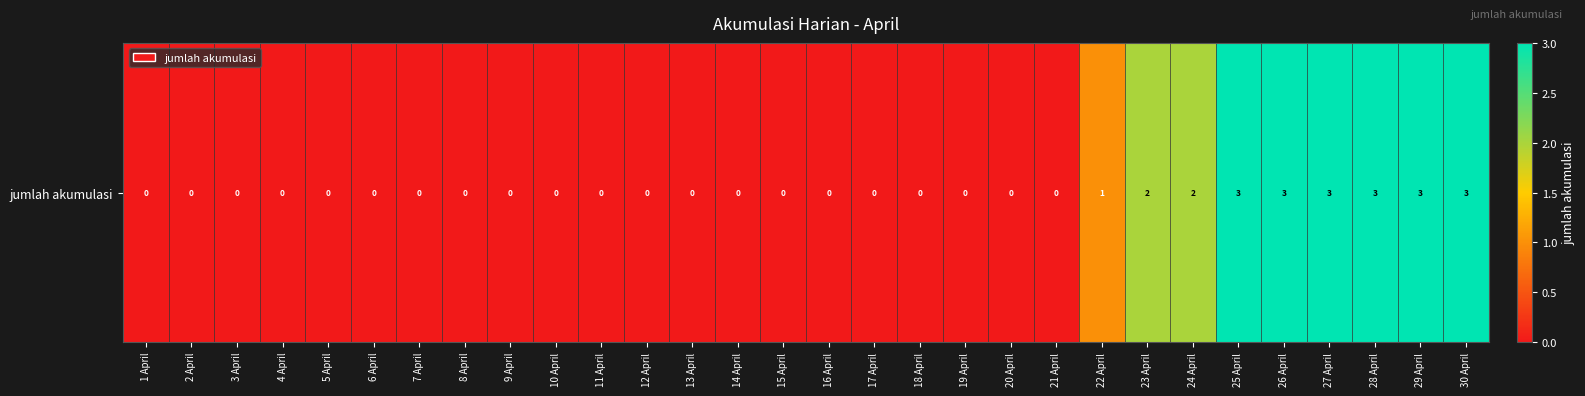

At which category does the chart reach its minimum across all series?

1 April